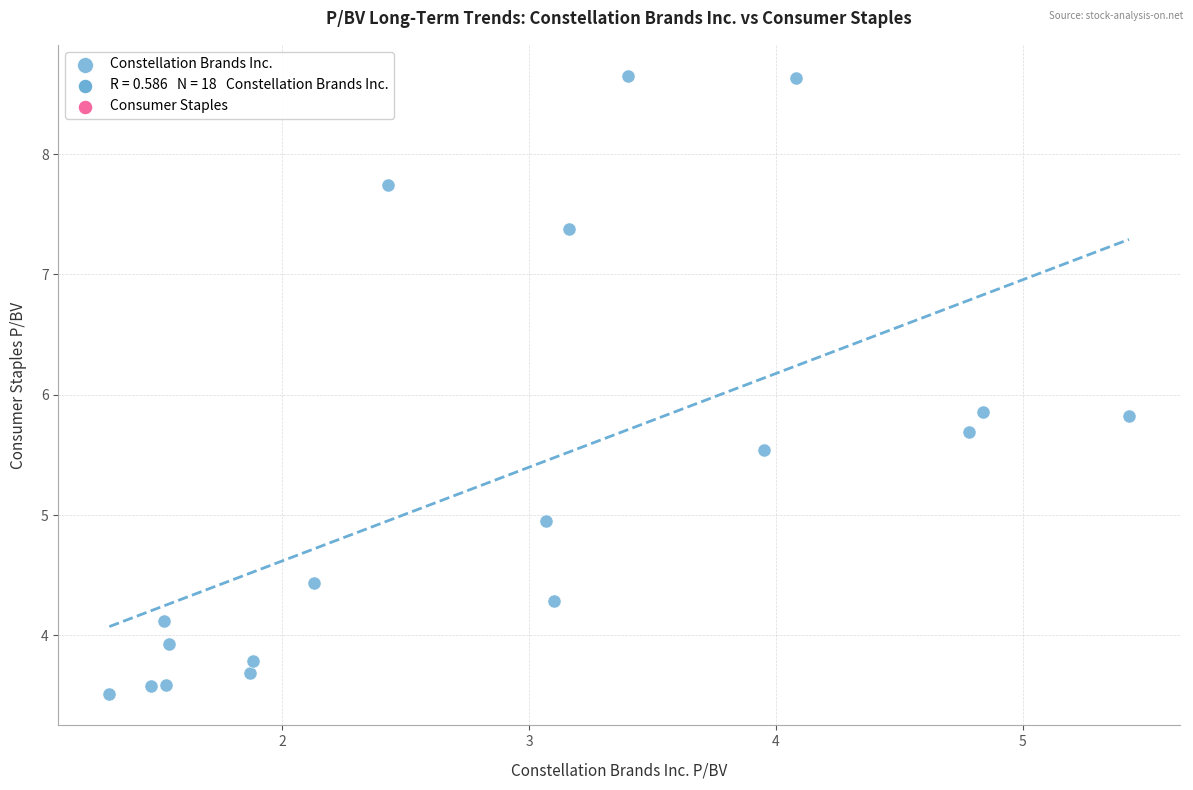

What is the range of X values (max minus min)?

4.1